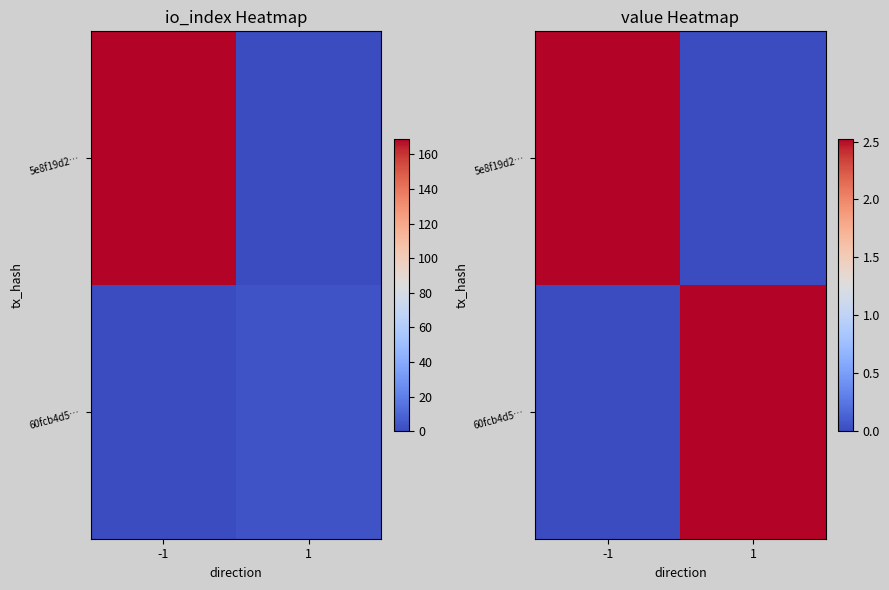

How many 5e8f19d2… values are between 0 and 2?

1